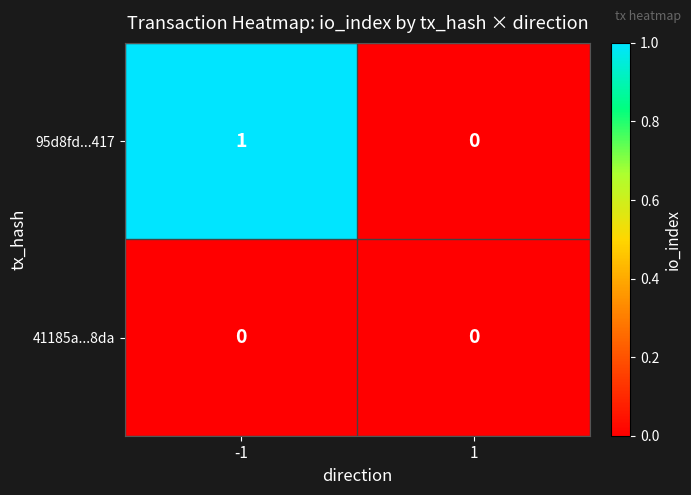

List the series in order of their overall mean, lowest first.

41185a...8da, 95d8fd...417